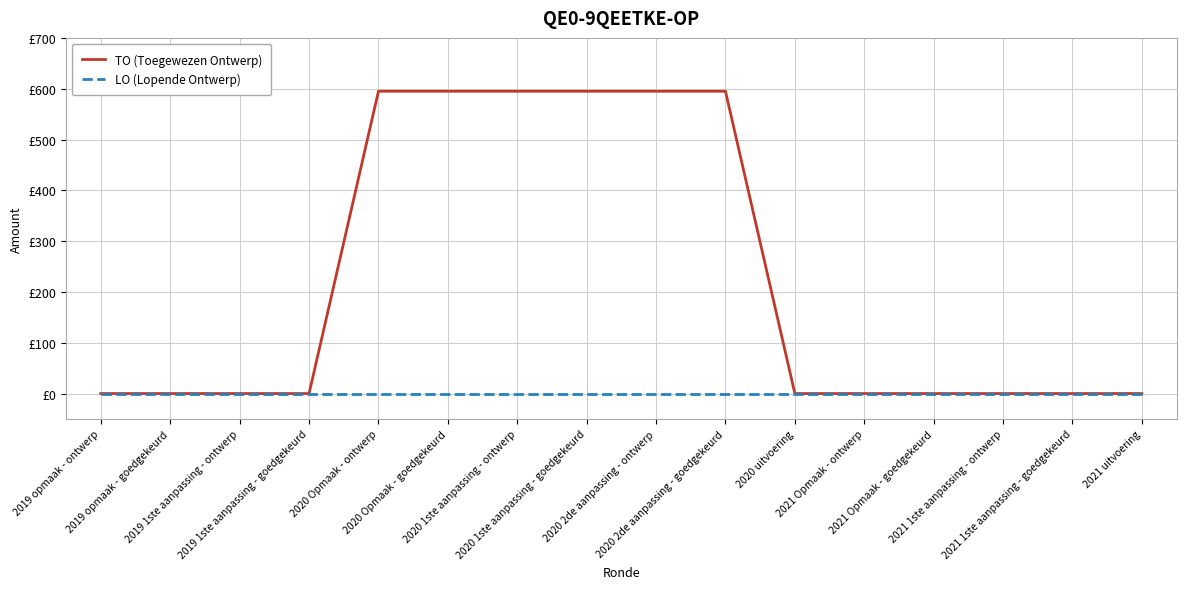

True or false: LO (Lopende Ontwerp) has more than 2 points higher than both neighbors.

False